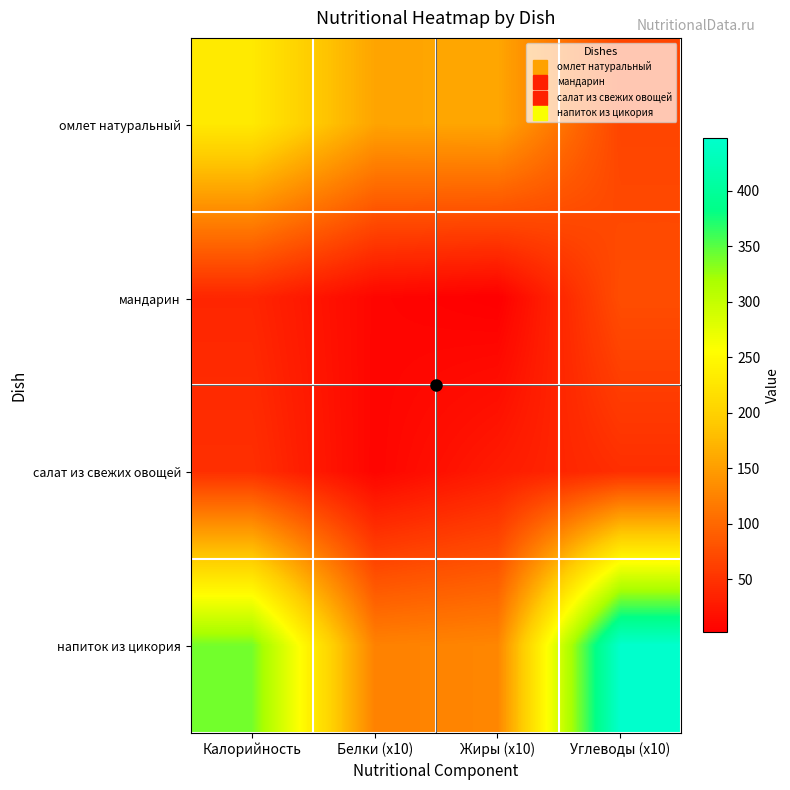

Reading right to left, transcribe all the data shown in this chart.

омлет натуральный: Углеводы (x10)=67.0	Жиры (x10)=158.0	Белки (x10)=156.0	Калорийность=230.0
мандарин: Углеводы (x10)=75.0	Жиры (x10)=2.0	Белки (x10)=8.0	Калорийность=38.0
салат из свежих овощей: Углеводы (x10)=46.3	Жиры (x10)=28.3	Белки (x10)=7.2	Калорийность=46.8
напиток из цикория: Углеводы (x10)=447.2	Жиры (x10)=128.0	Белки (x10)=124.0	Калорийность=339.6